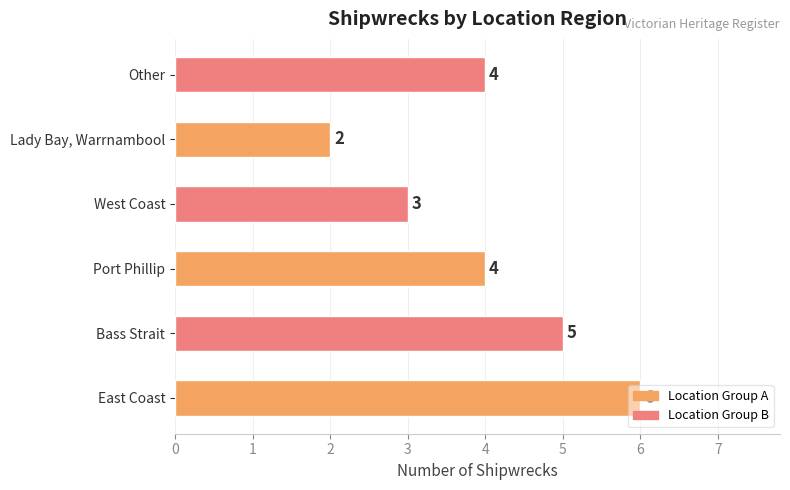

Approximately how many times larger is the value at Other compared to West Coast?

1.3